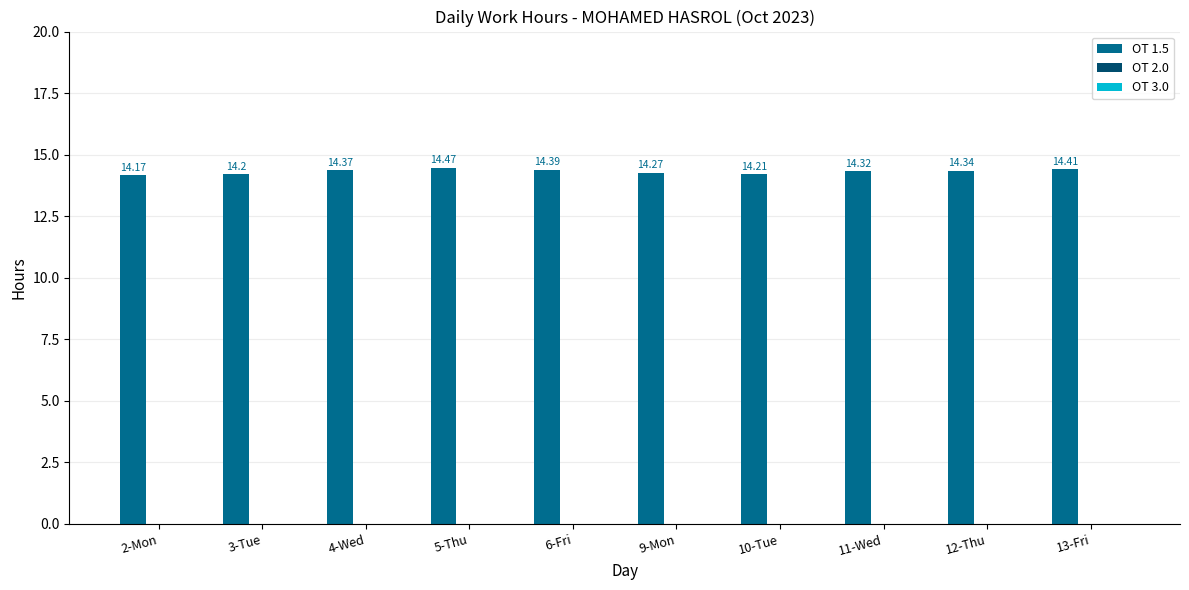

What is the difference between the maximum and minimum values?

0.3